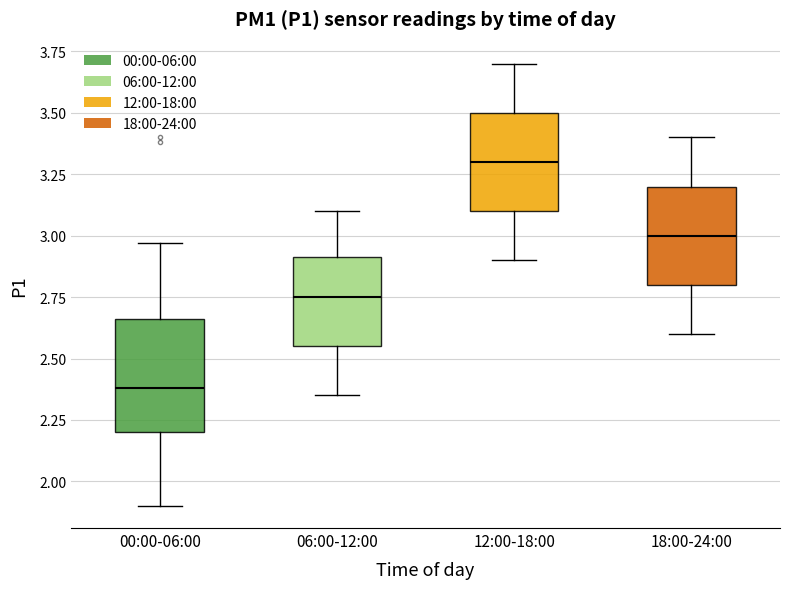

Reading left to right, transcribe this box plot: for each box, give where its median line is, the range the box spans, and where its two whiskers end, as read against the y-axis. The values are not printed on the chart, so give them approximately, as read against the axis.

00:00-06:00: median 2.40, box 2.20 to 2.65, whiskers 1.90 to 2.95
06:00-12:00: median 2.75, box 2.55 to 2.90, whiskers 2.35 to 3.10
12:00-18:00: median 3.30, box 3.10 to 3.50, whiskers 2.90 to 3.70
18:00-24:00: median 3.00, box 2.80 to 3.20, whiskers 2.60 to 3.40